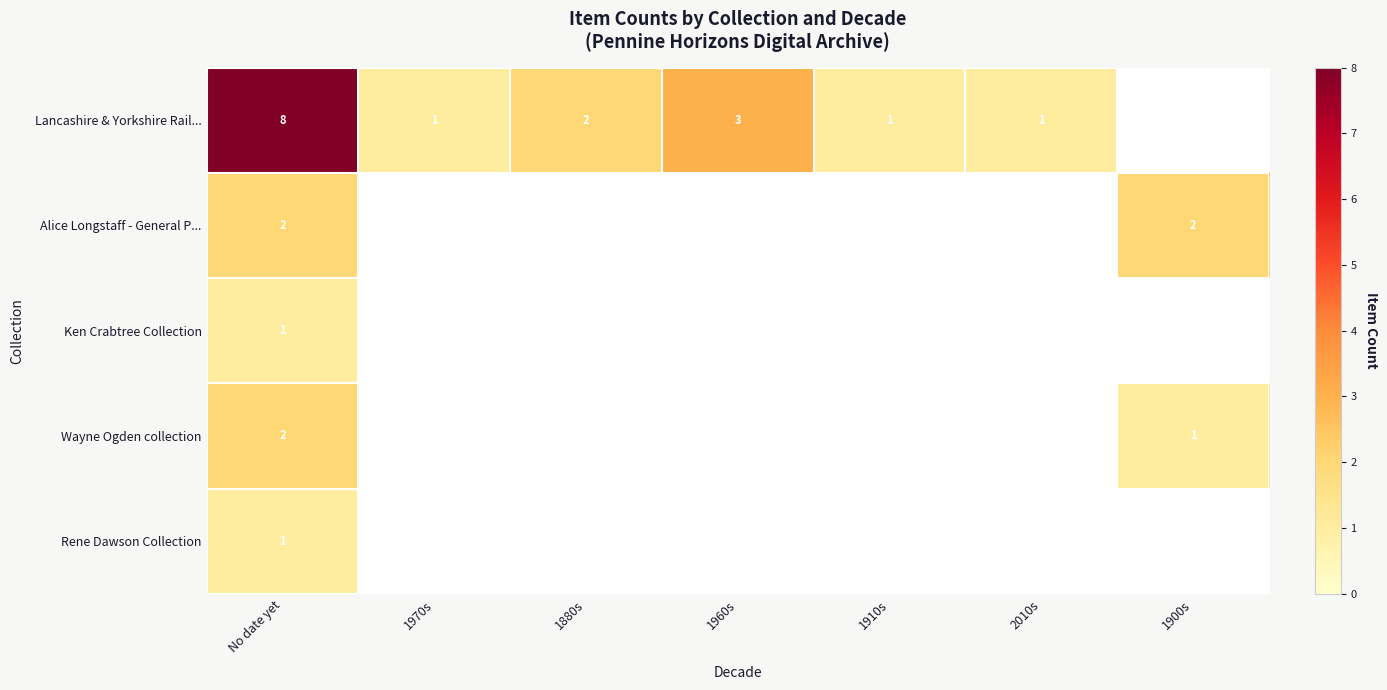

Which series has the largest total across all categories?

row_0